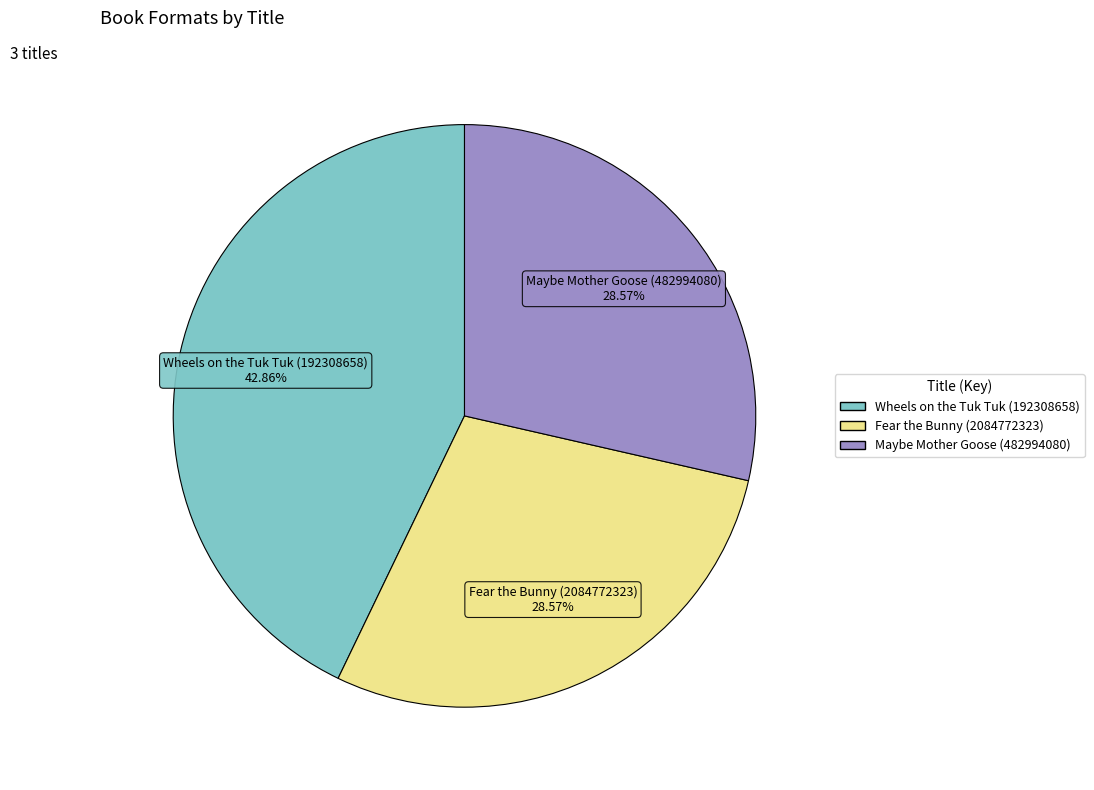

Count the number of slices in the pie.

3